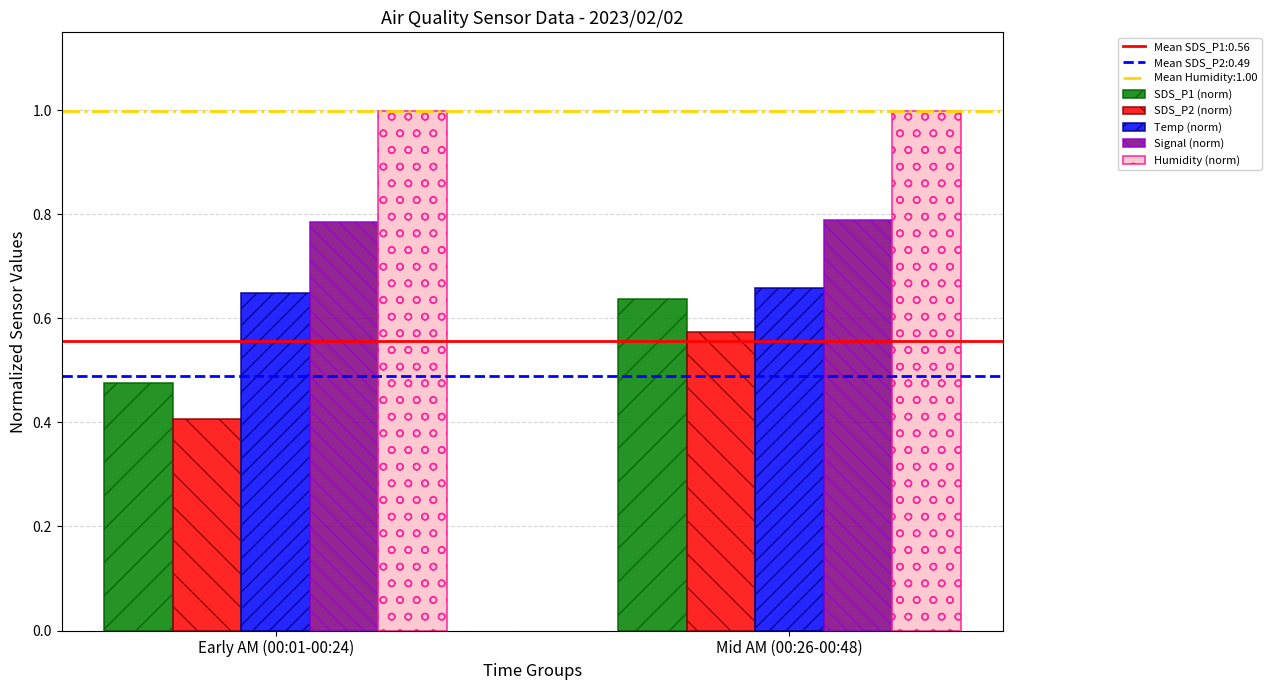

What is the sum of the SDS_P2 (norm) values at Mid AM (00:26-00:48) and Early AM (00:01-00:24)?

1.0